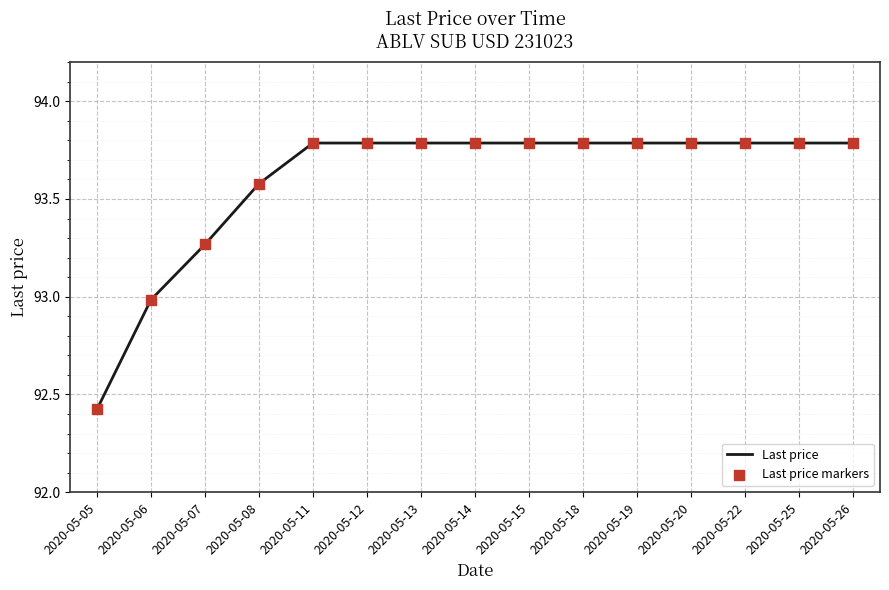

Which category has the lowest value across all series?

2020-05-05